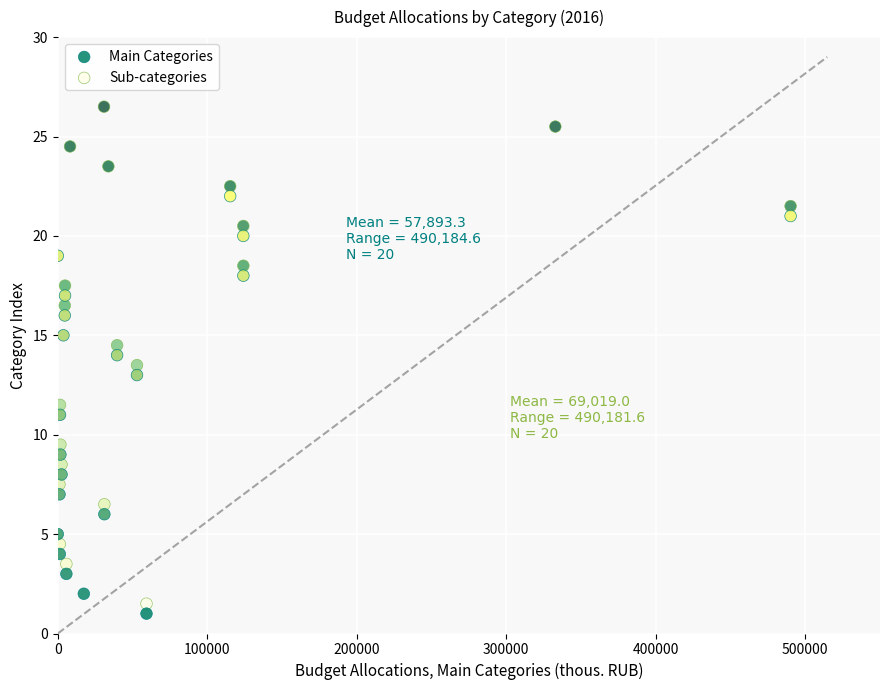

Which series contains the lowest Y value?

Main Categories